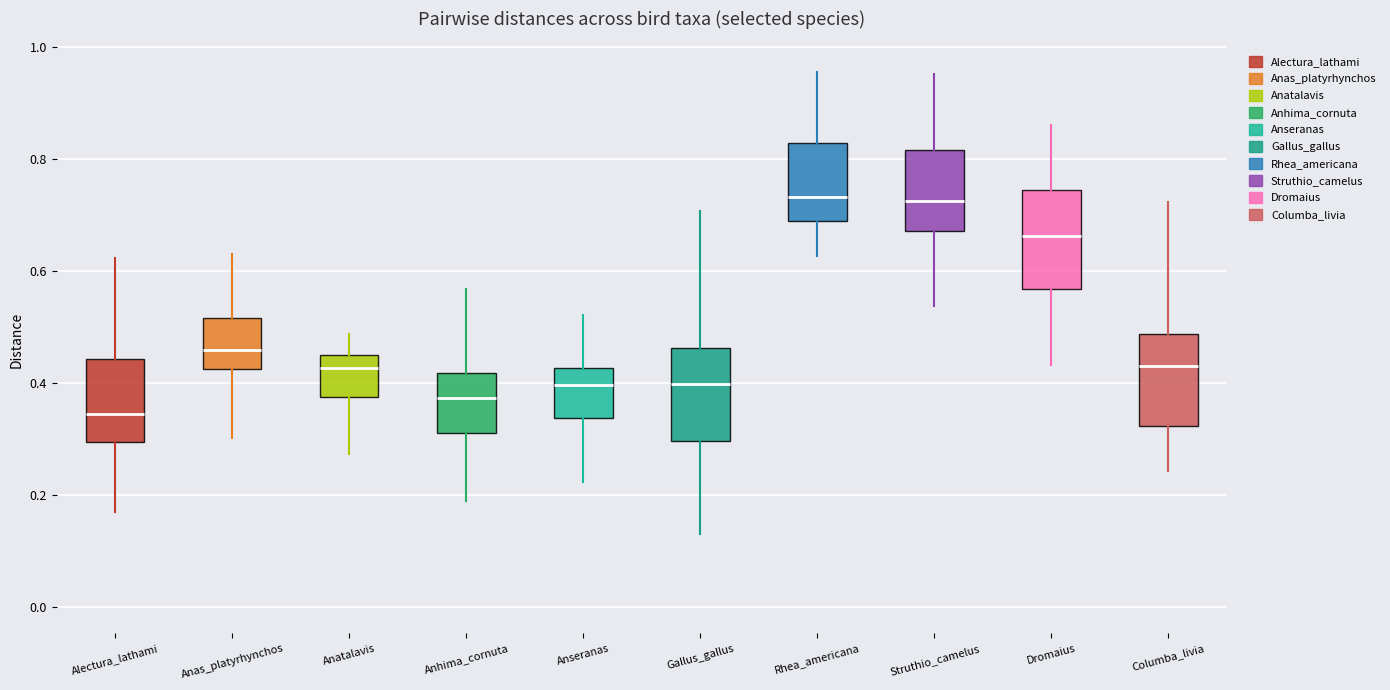

Reading left to right, read every box against the y-axis: the position of its median line, the range the box covers, and the ends of its whiskers. The values are not printed on the chart, so give them approximately, as read against the axis.

Alectura_lathami: median 0.34, box 0.30 to 0.44, whiskers 0.16 to 0.62
Anas_platyrhynchos: median 0.46, box 0.42 to 0.52, whiskers 0.30 to 0.64
Anatalavis: median 0.42, box 0.38 to 0.44, whiskers 0.28 to 0.48
Anhima_cornuta: median 0.38, box 0.30 to 0.42, whiskers 0.18 to 0.56
Anseranas: median 0.40, box 0.34 to 0.42, whiskers 0.22 to 0.52
Gallus_gallus: median 0.40, box 0.30 to 0.46, whiskers 0.12 to 0.70
Rhea_americana: median 0.74, box 0.70 to 0.82, whiskers 0.62 to 0.96
Struthio_camelus: median 0.72, box 0.68 to 0.82, whiskers 0.54 to 0.96
Dromaius: median 0.66, box 0.56 to 0.74, whiskers 0.44 to 0.86
Columba_livia: median 0.44, box 0.32 to 0.48, whiskers 0.24 to 0.72